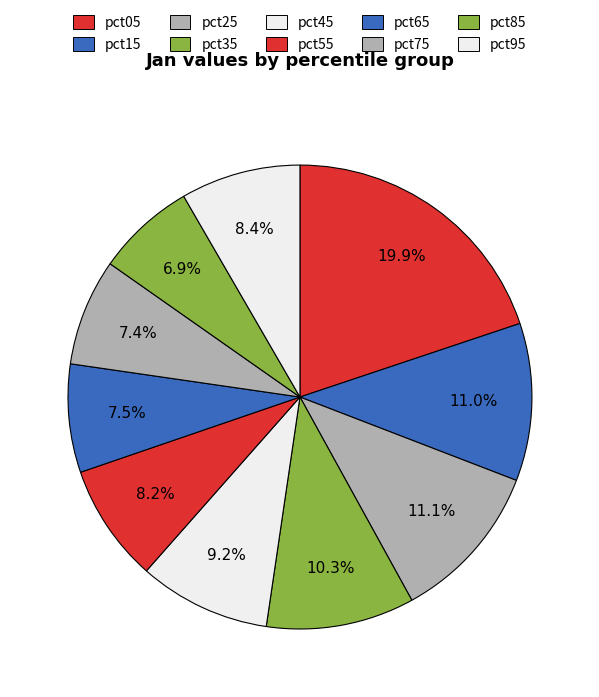

Rank the categories by value from lowest to highest.

pct85, pct75, pct65, pct55, pct95, pct45, pct35, pct15, pct25, pct05